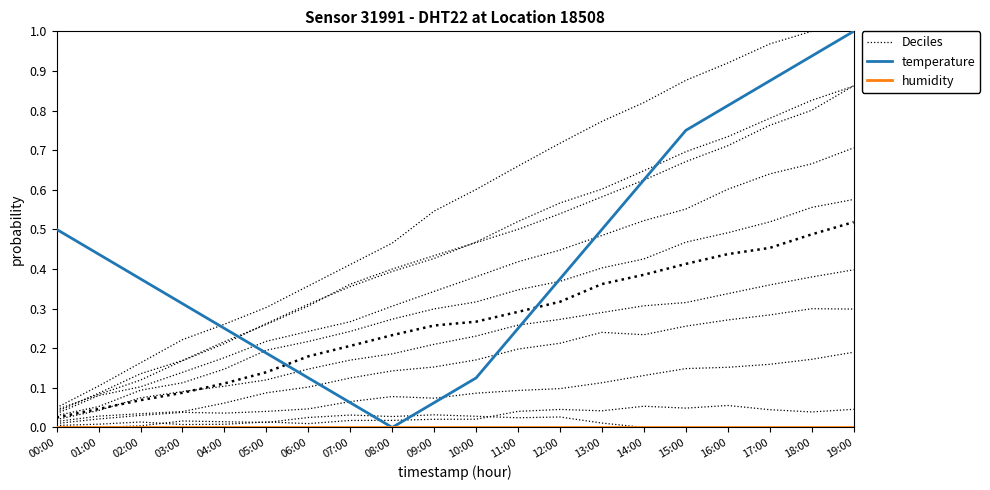

Where is humidity nearest to the value 0?

00:00